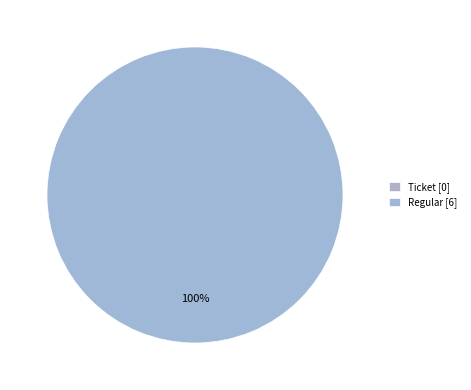

To the nearest percent, what is the difference between the largest and smallest slice percentages?

100%